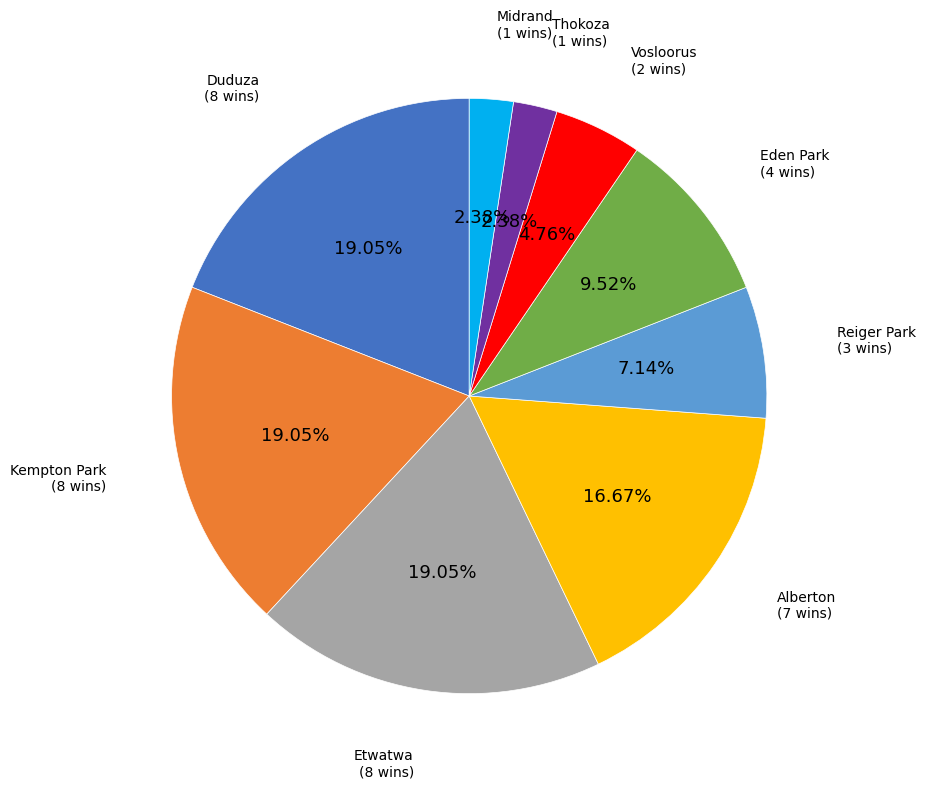

Combined, do Duduza and Vosloorus account for over 50%?

No